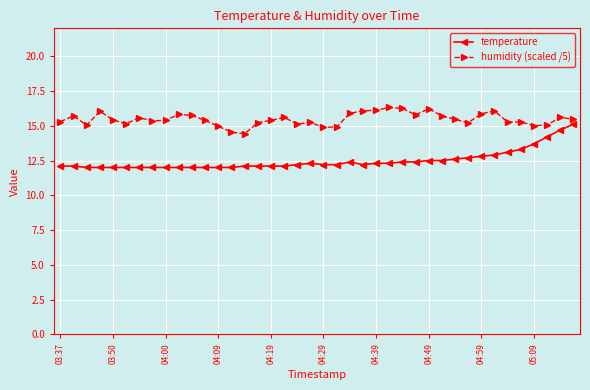

Which series has the largest range (max minus min)?

temperature